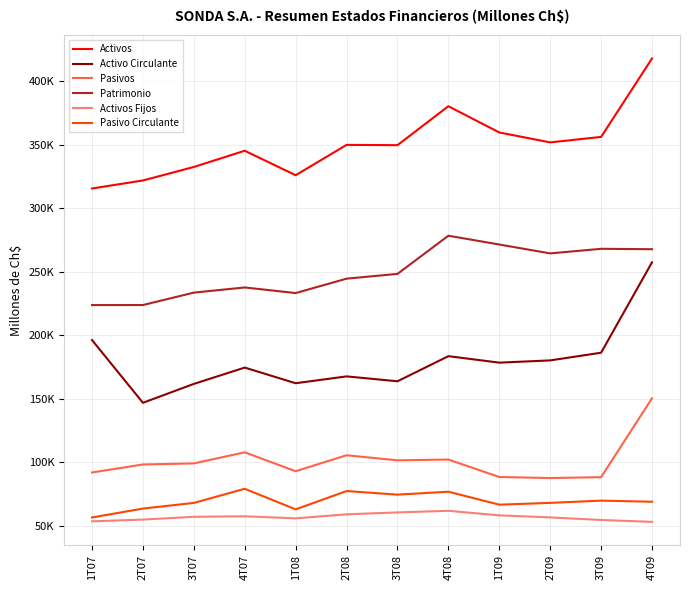

Does the chart have visible grid lines?

Yes